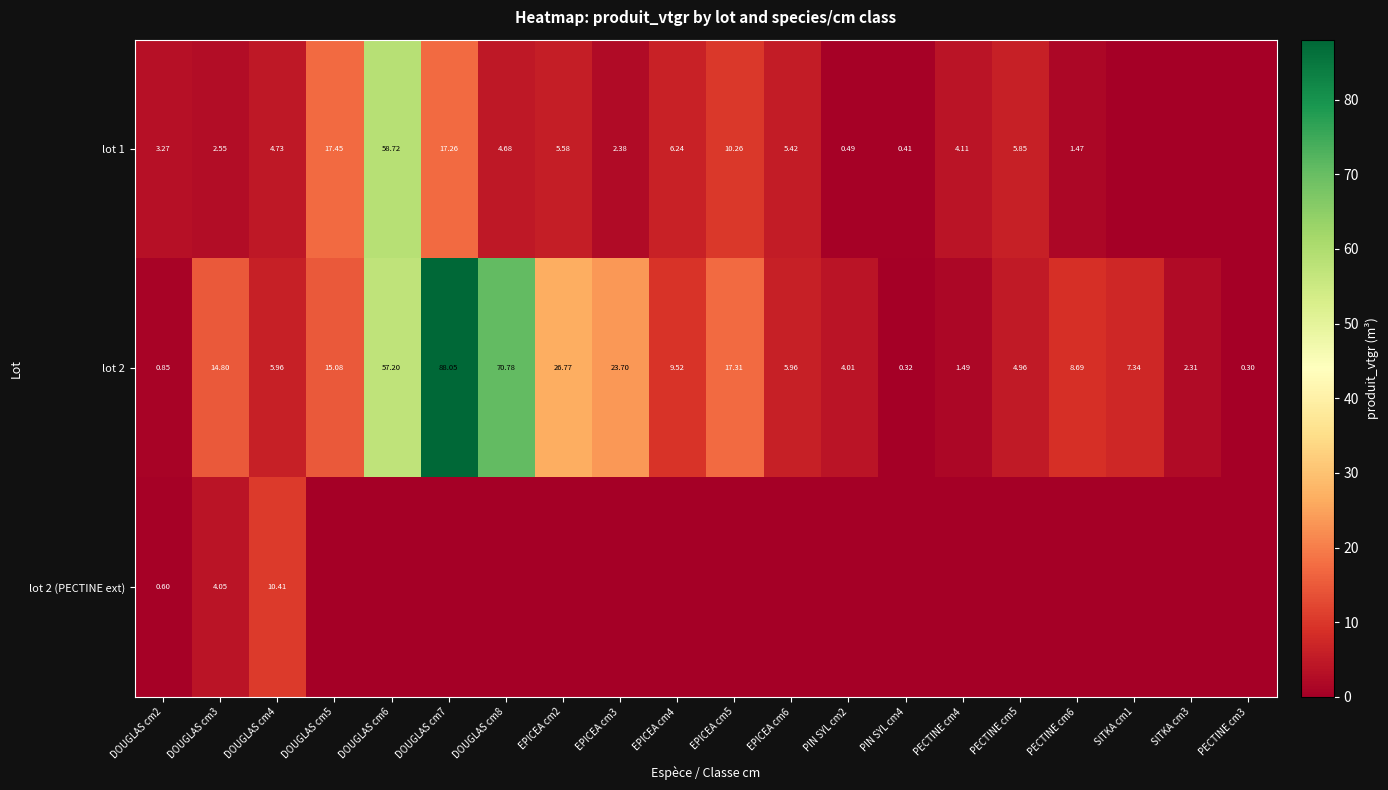

Rank the series by their average value, from lowest to highest.

lot 2 (PECTINE ext), lot 1, lot 2